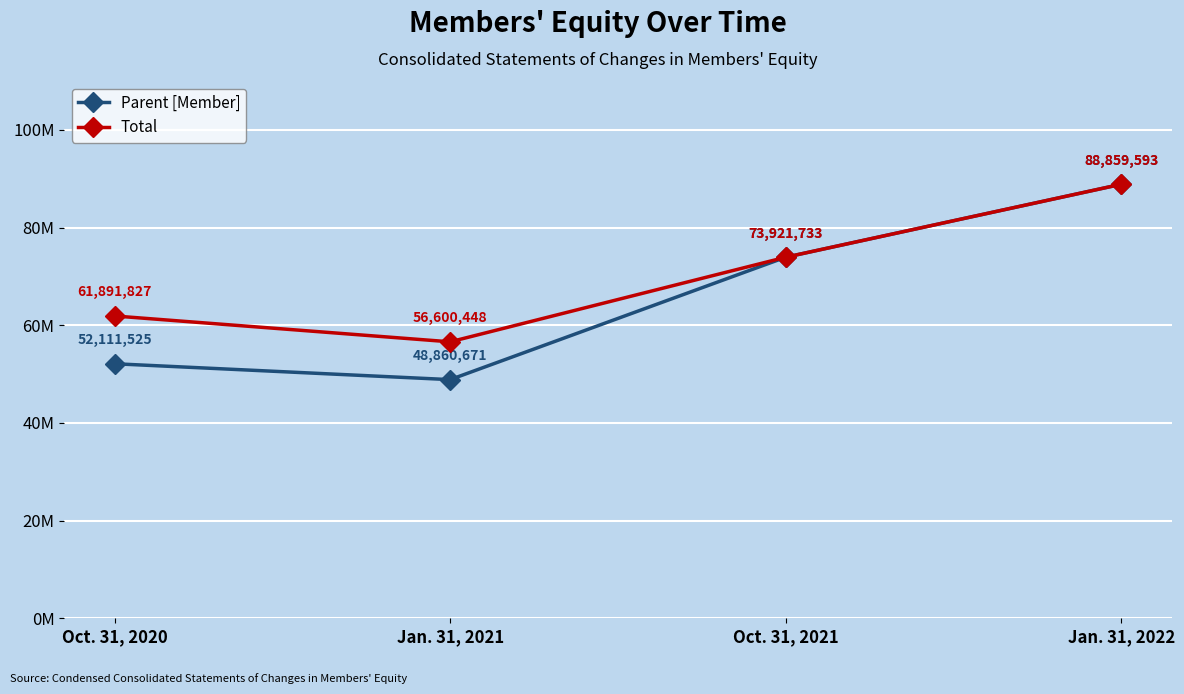

True or false: Total and Parent [Member] intersect in this chart.

False